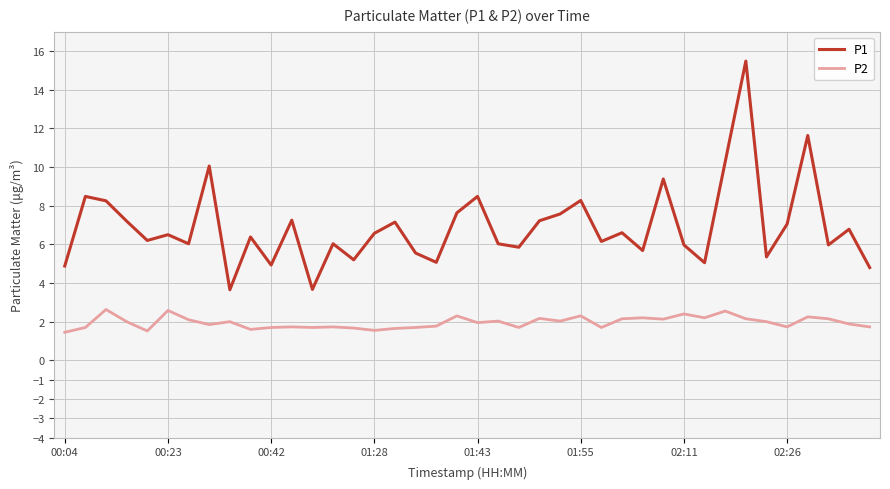

What is the highest value of the P1 series?

15.5